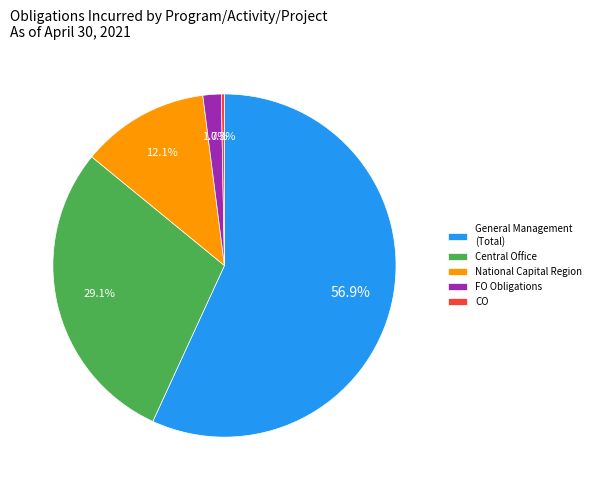

To the nearest percent, what is the combined percentage of Central Office and General Management?

86%